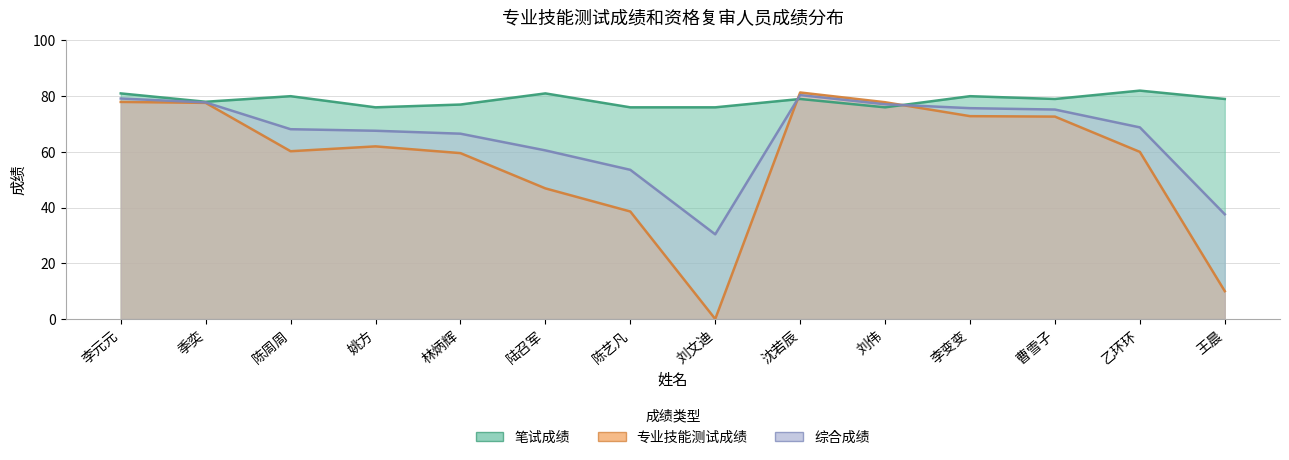

How many data points in 笔试成绩 are less than 79?

6